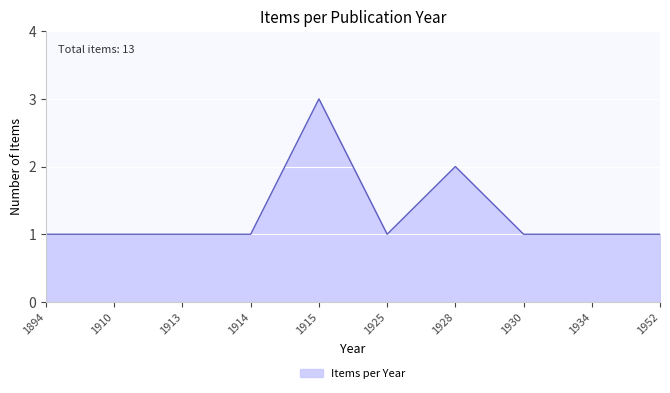

What is the change in value from 1910 to 1928?

+1